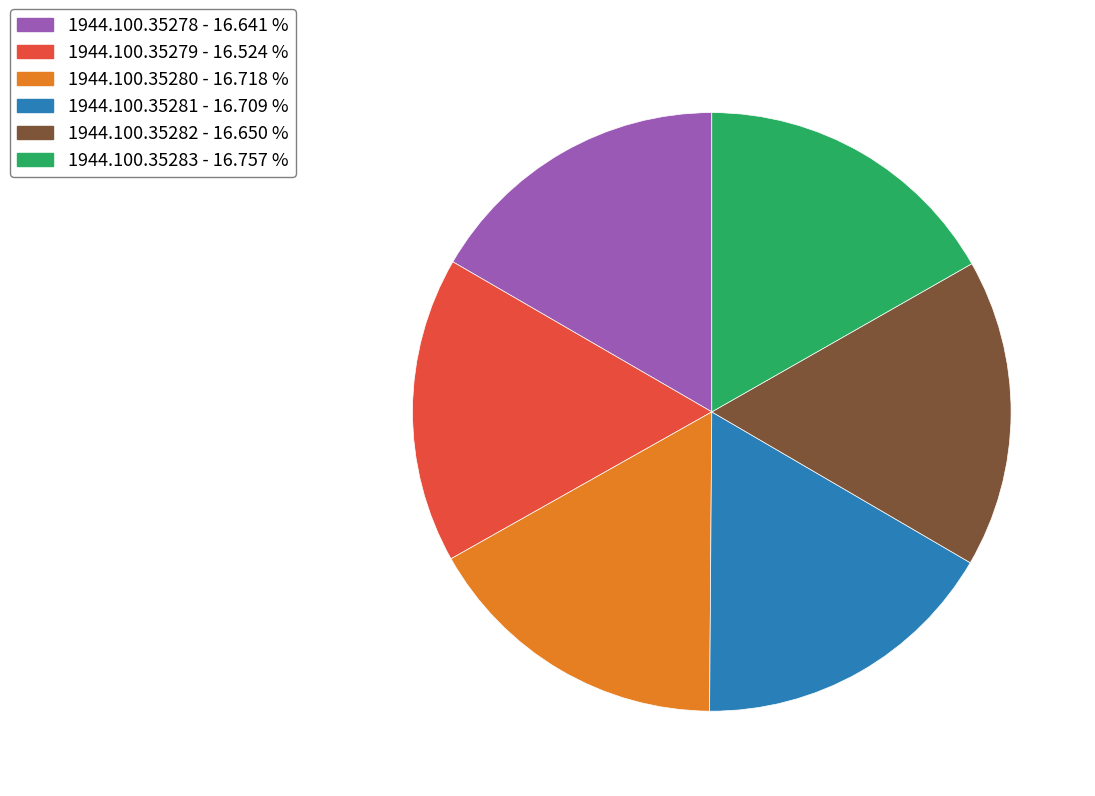

What is the ratio of the value at 1944.100.35280 to the value at 1944.100.35279?

1.0